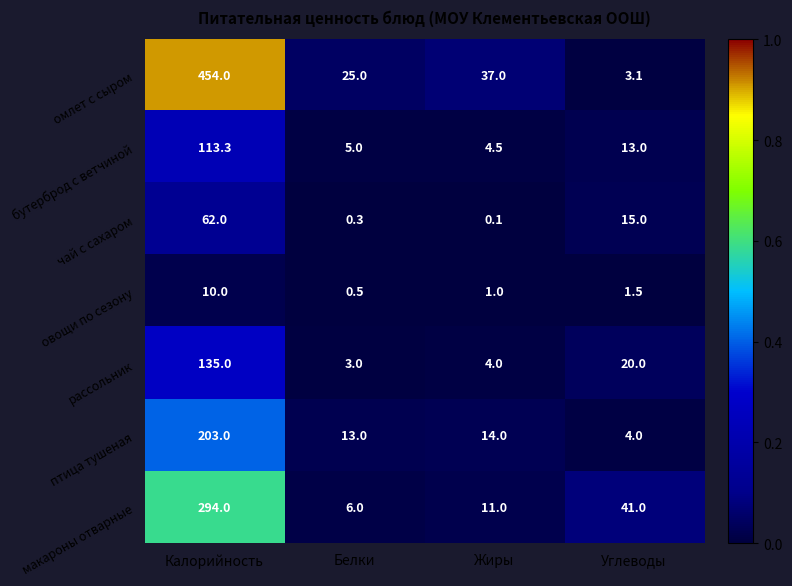

What is the difference between the highest and lowest values at Жиры?

36.9